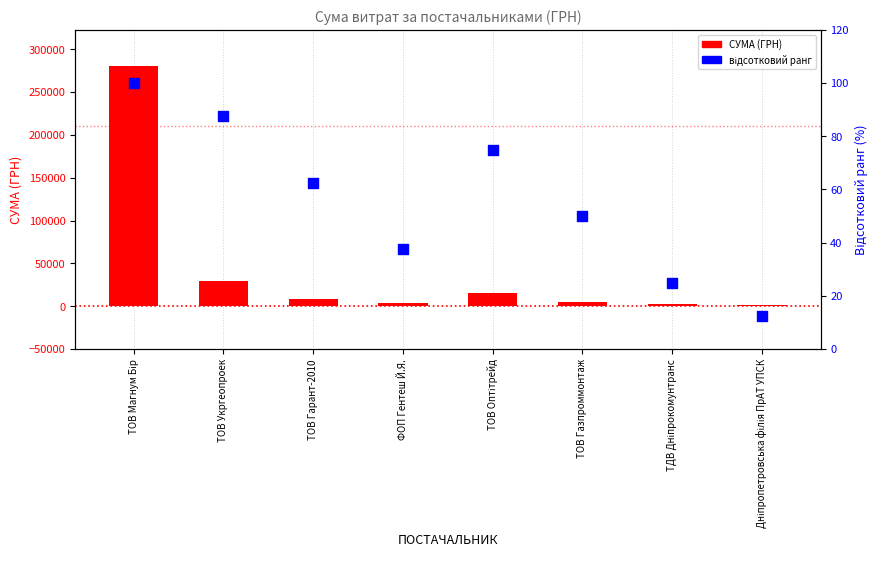

Is the value of відсотковий ранг at ФОП Гентеш Й.Я. greater than the value of СУМА (ГРН) at ТОВ Газпроммонтаж?

No